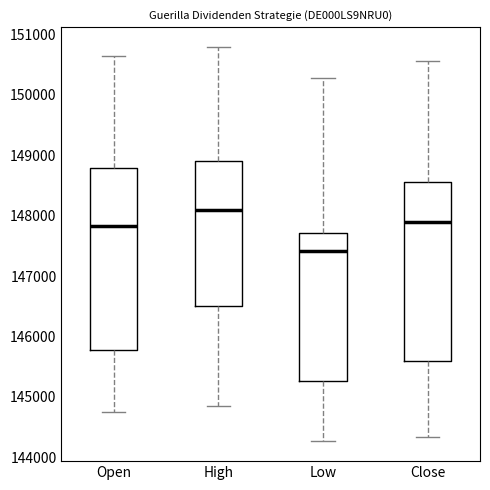

Reading left to right, read every box against the y-axis: the position of its median line, the range the box covers, and the ends of its whiskers. The values are not printed on the chart, so give them approximately, as read against the axis.

Open: median 147800, box 145800 to 148800, whiskers 144800 to 150600
High: median 148100, box 146500 to 148900, whiskers 144800 to 150800
Low: median 147400, box 145300 to 147700, whiskers 144300 to 150300
Close: median 147900, box 145600 to 148600, whiskers 144300 to 150600